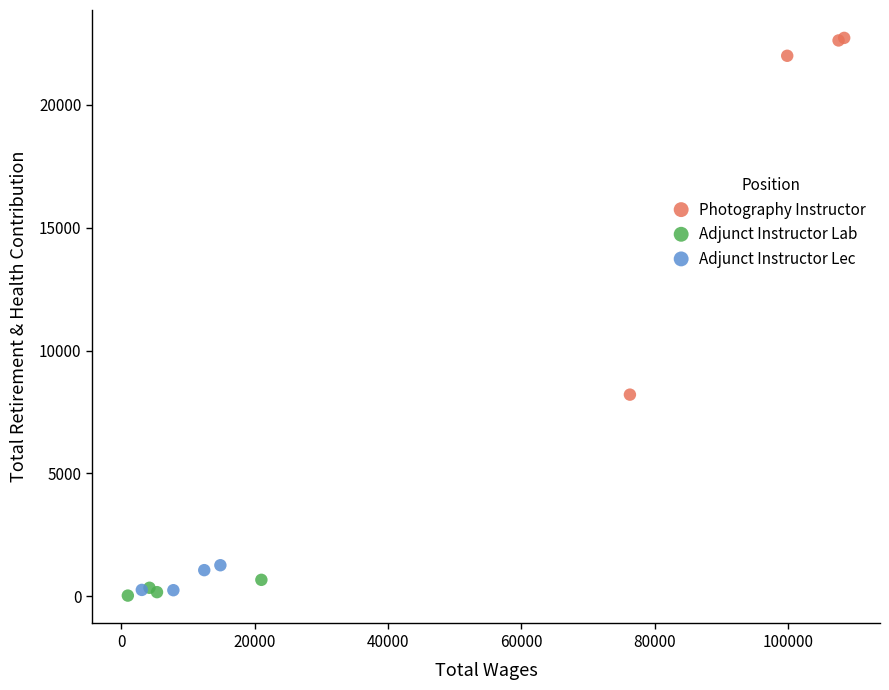

Which series reaches the maximum Y coordinate?

Photography Instructor